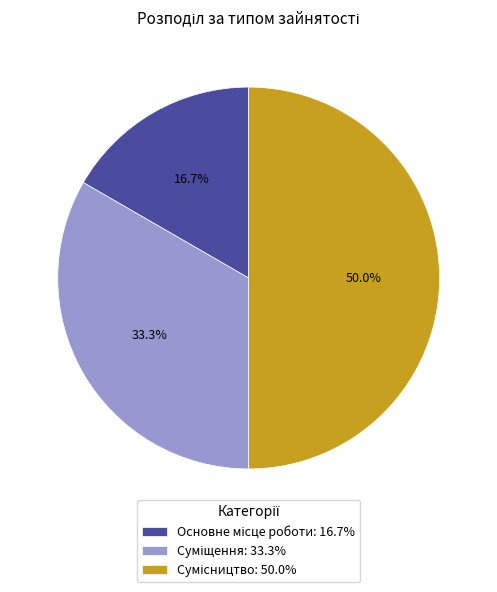

How many slices are in this pie chart?

3